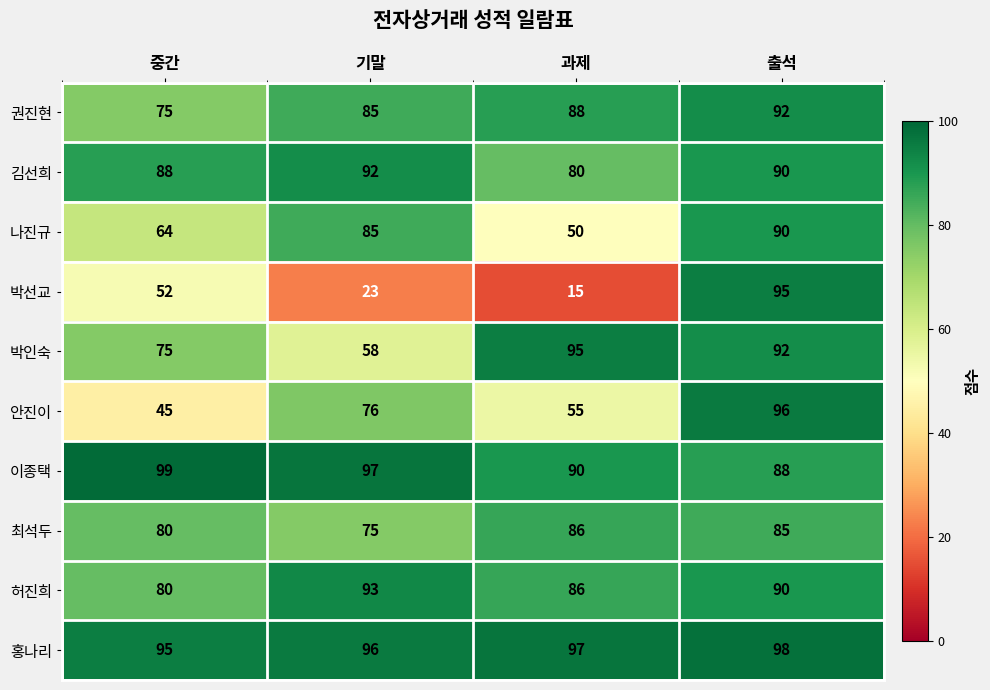

At which label does 김선희 reach its minimum?

과제